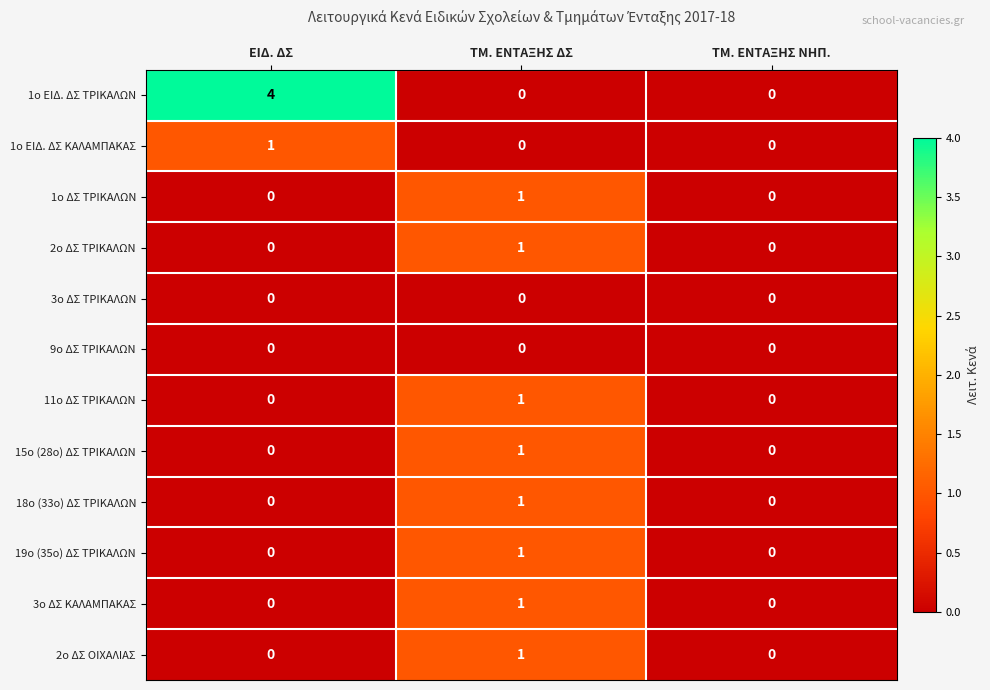

At which category does the chart reach its peak across all series?

ΕΙΔ. ΔΣ